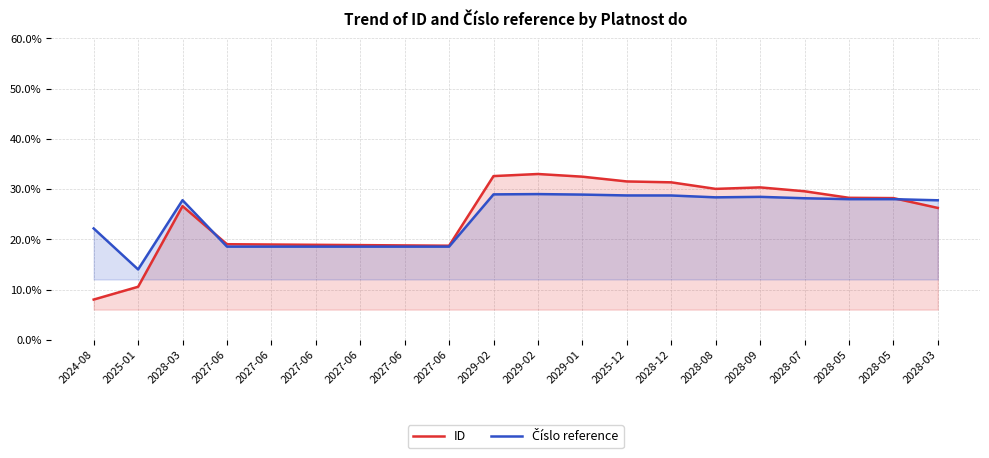

What is the sum of the ID values at 2028-03 and 2028-09?

0.6